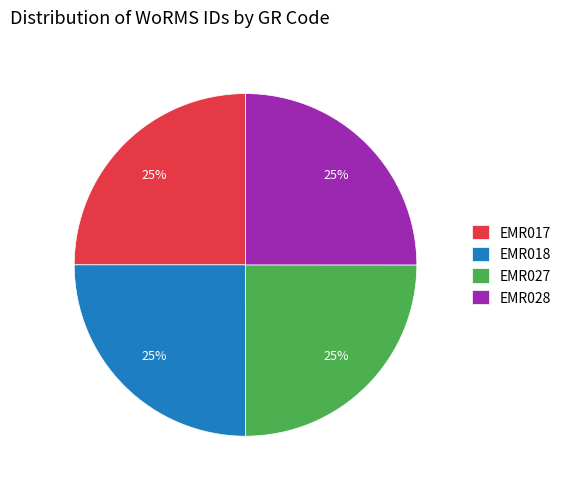

What is the ratio of the value at EMR017 to the value at EMR028?

1.0